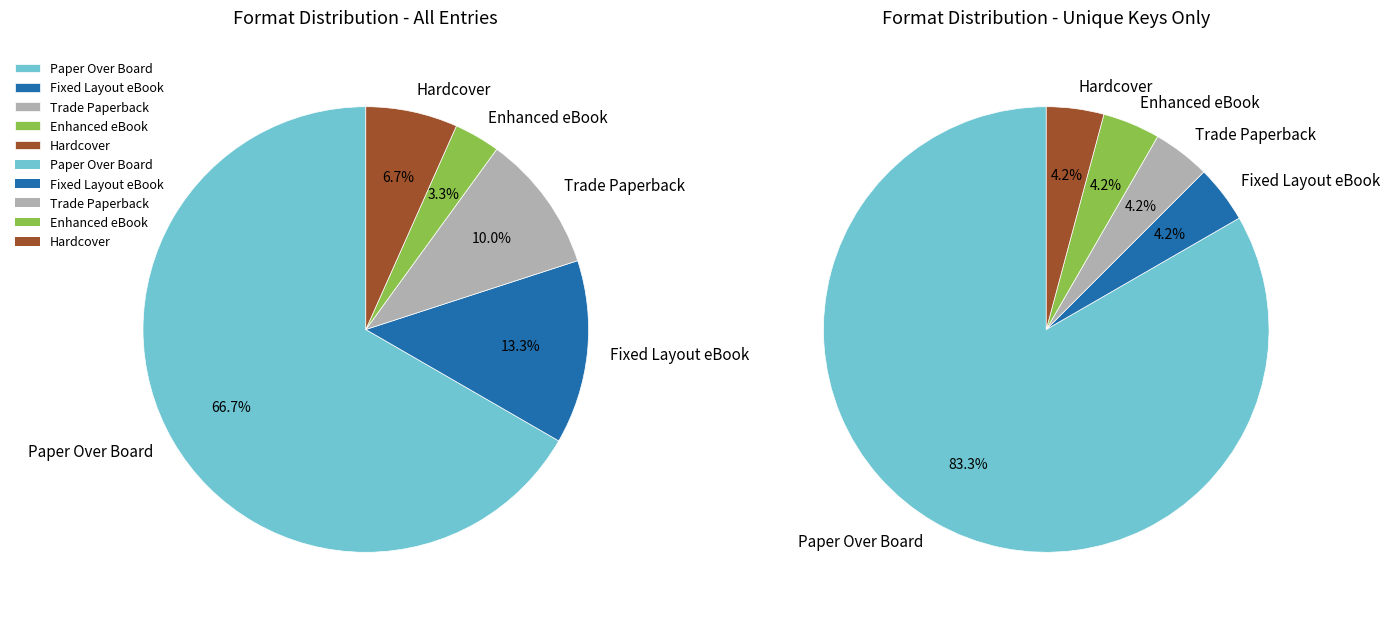

Does any single category account for the majority?

Yes